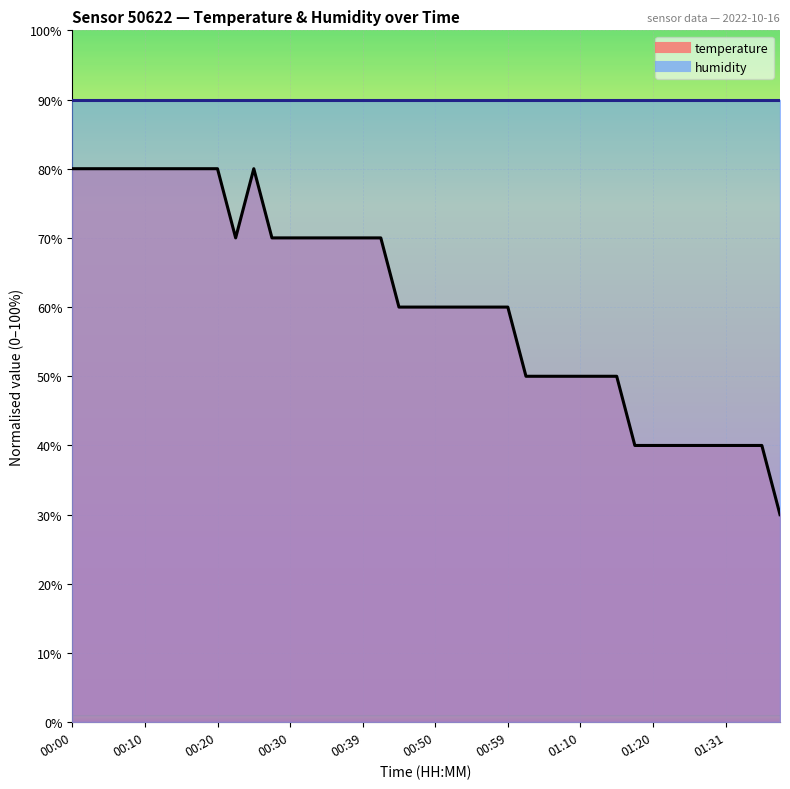

How many interior local peaks (higher than both neighbors) does the data have?

1